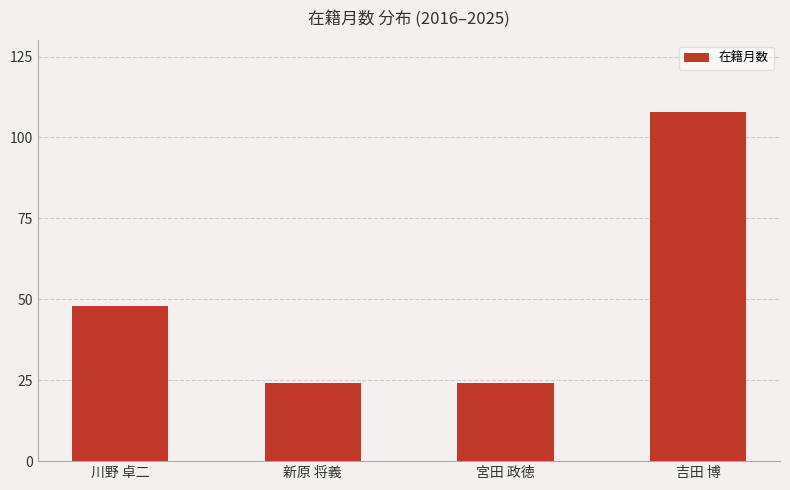

Between 吉田 博 and 新原 将義, which is larger?

吉田 博